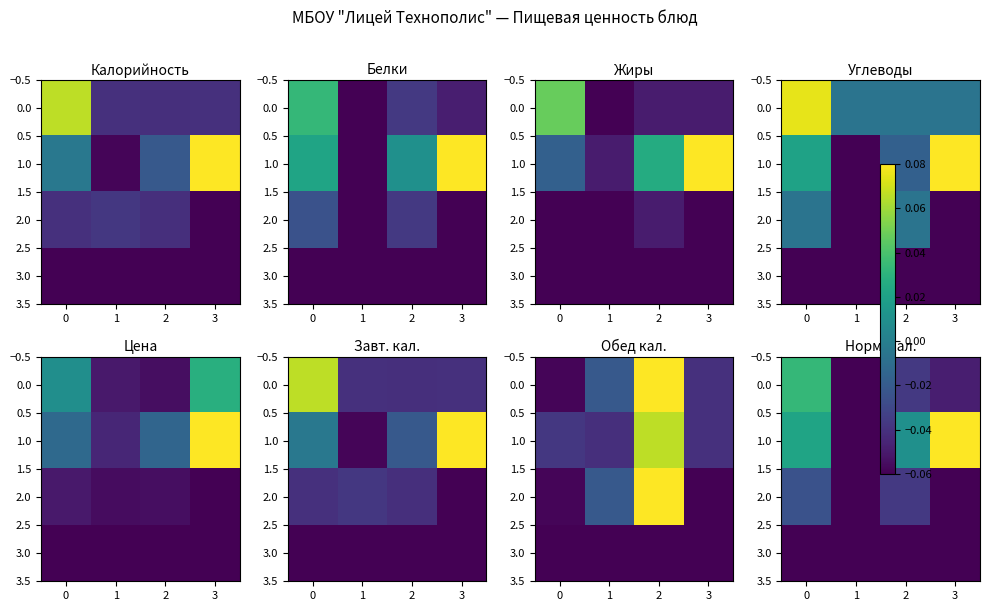

Rank the series by their average value, from lowest to highest.

3.0, 2.0, 0.0, 1.0